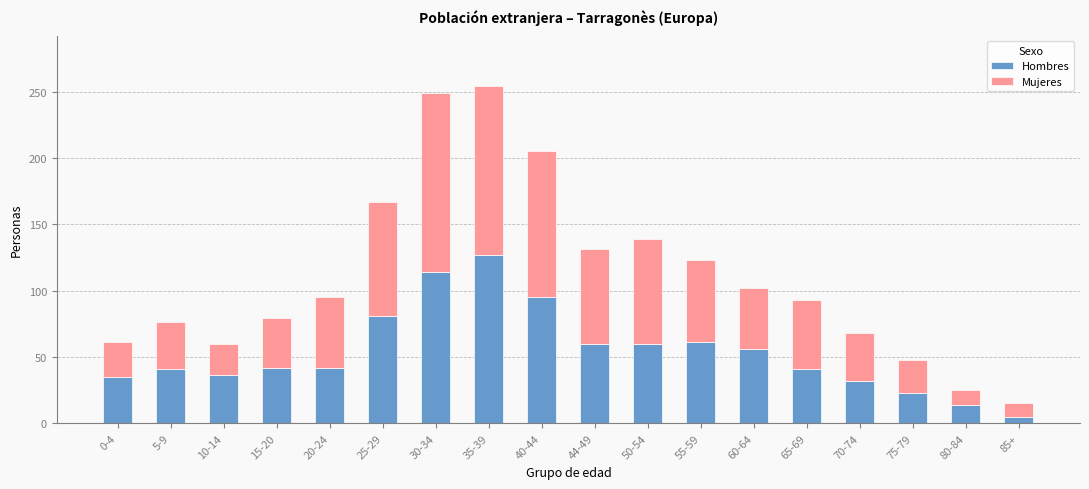

Is it true that Hombres equals 42 at 20-24?

True